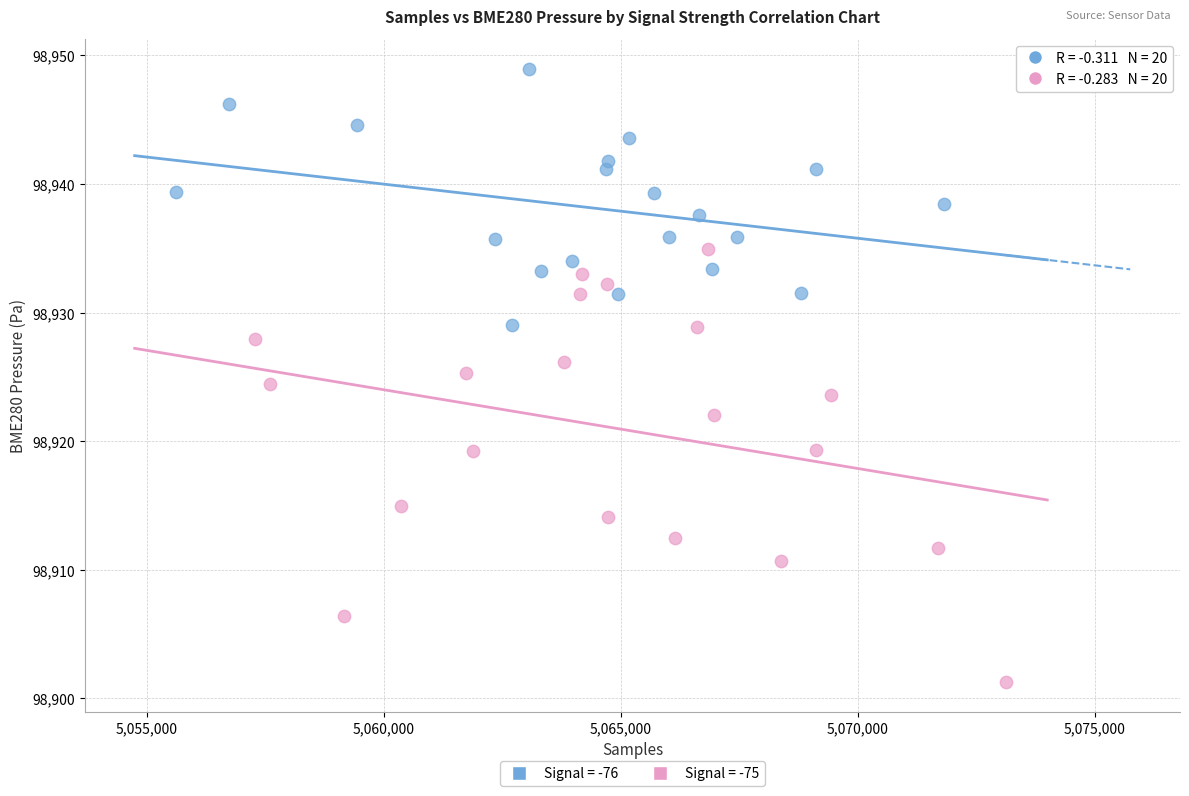

Which series has the largest Y range (max minus min)?

Signal = -75